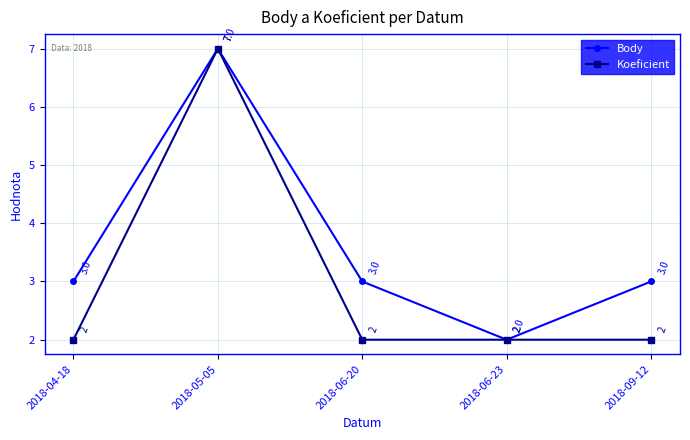

At 2018-06-20, list the series in order from largest to smallest.

Body, Koeficient